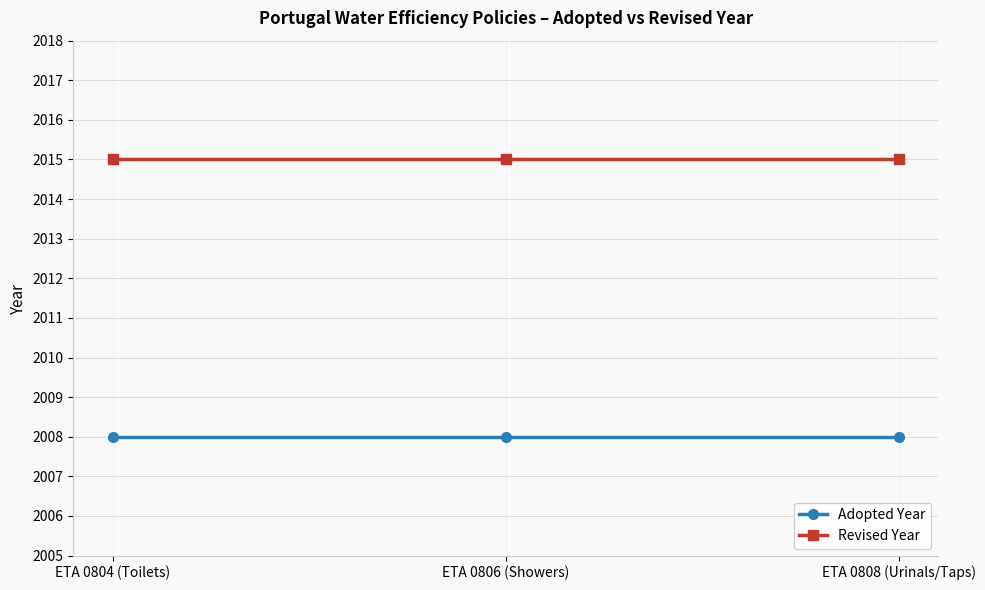

What is the greatest value displayed?

2015